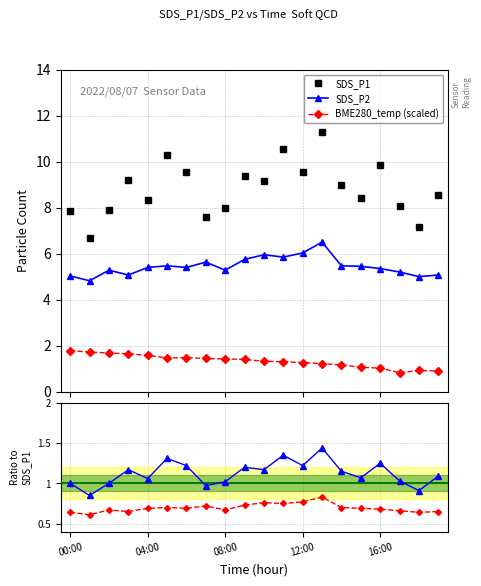

The SDS_P1 ratio series shows 1.4 at 11. True or false?

True